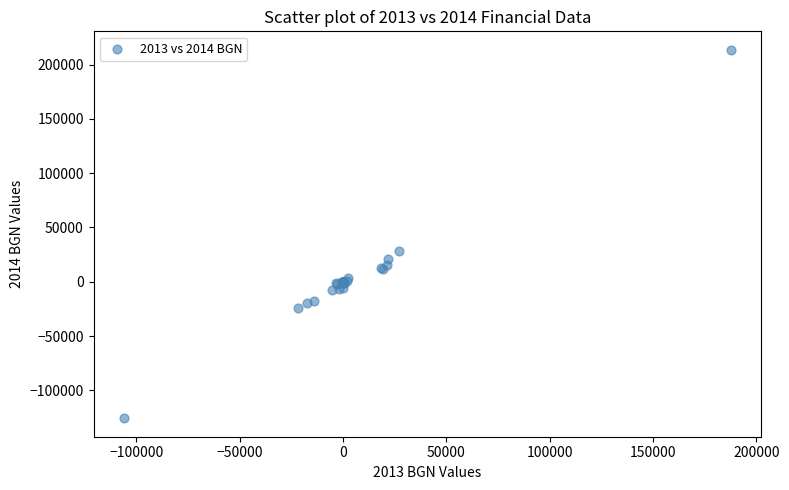

What Y value in the scatter plot is closest to 43961?

28720.0